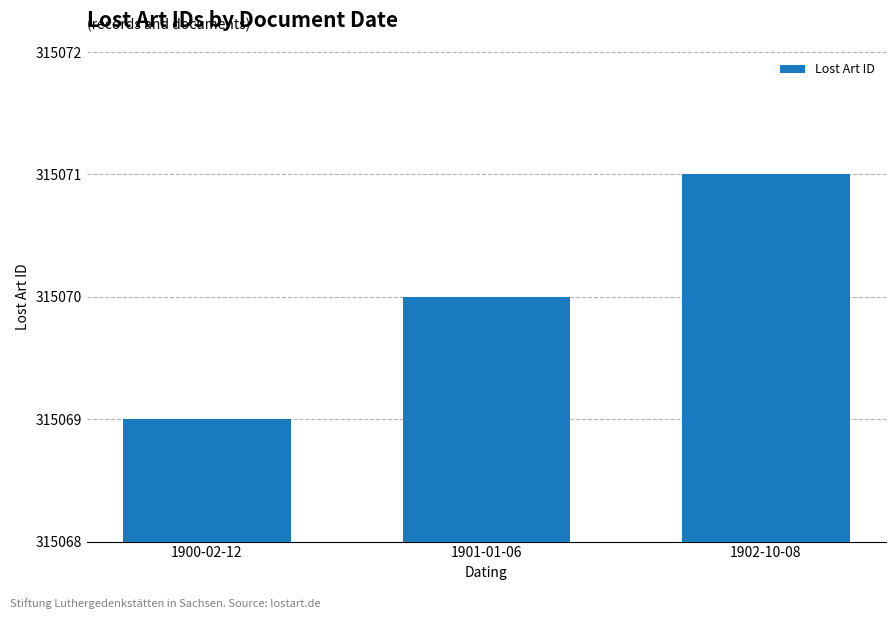

What is the sum of all values?

945210